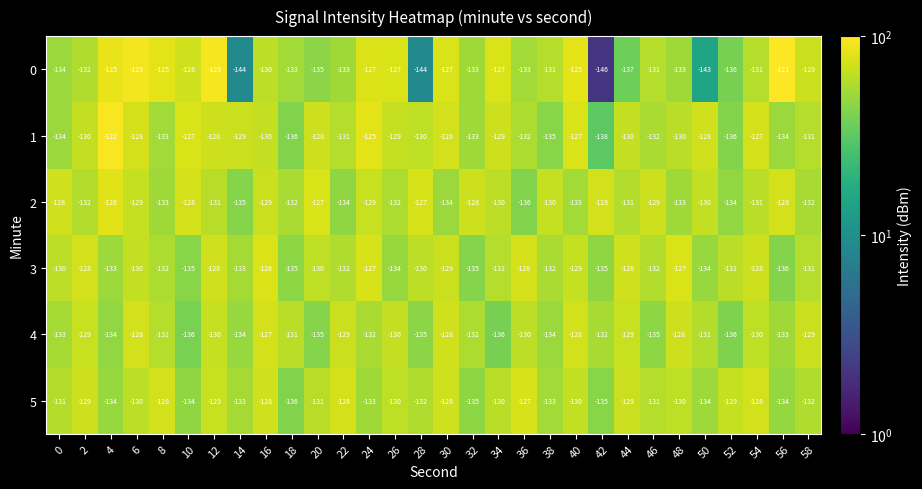

What is the spread (max minus min) of values at 34?

9